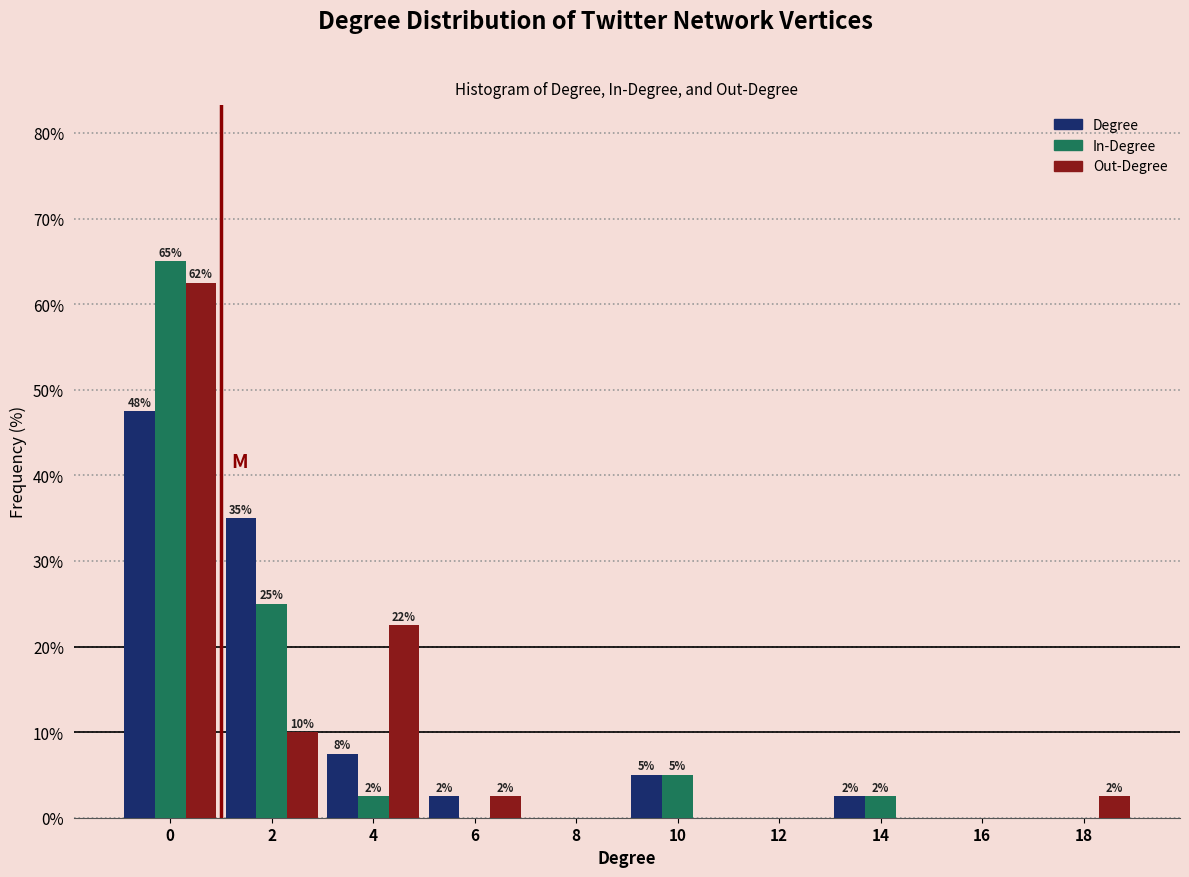

What are all the series names shown in the legend?

Degree, In-Degree, Out-Degree